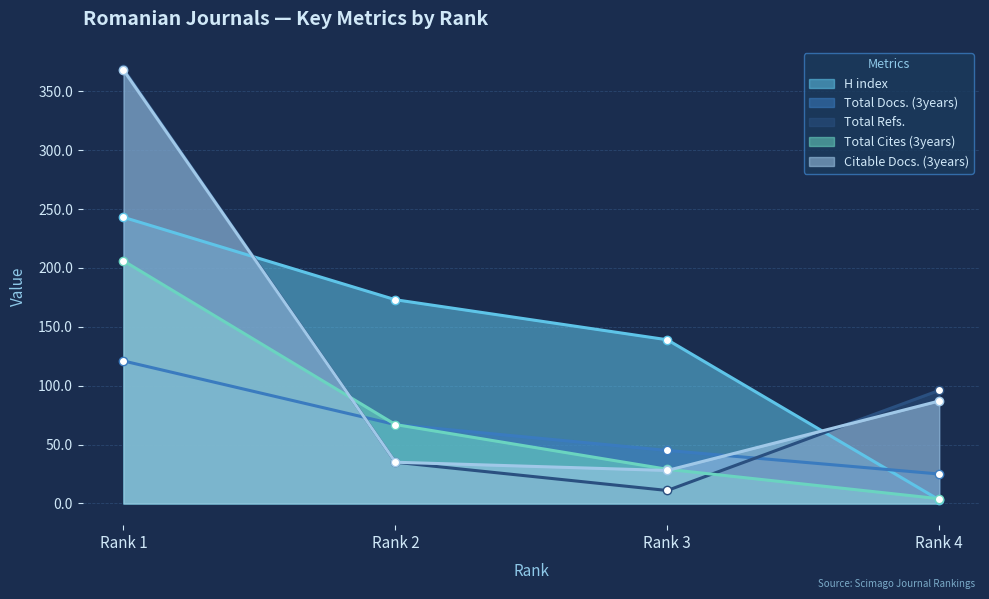

Reading right to left, what are all the values shown in this chart?

H index: Rank 4=3	Rank 3=139	Rank 2=173	Rank 1=243
Total Docs. (3years): Rank 4=25	Rank 3=45	Rank 2=67	Rank 1=121
Total Refs.: Rank 4=96	Rank 3=11	Rank 2=35	Rank 1=369
Total Cites (3years): Rank 4=4	Rank 3=29	Rank 2=67	Rank 1=206
Citable Docs. (3years): Rank 4=87	Rank 3=28	Rank 2=35	Rank 1=368